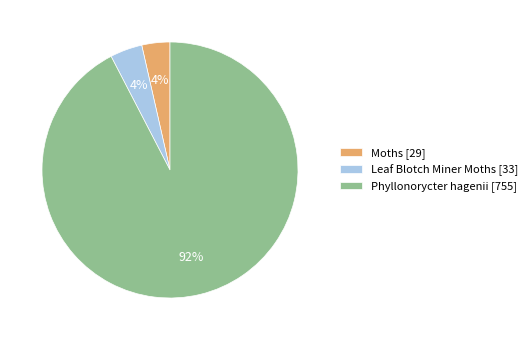

Do Leaf Blotch Miner Moths [33] and Moths [29] together represent more than half of the pie?

No